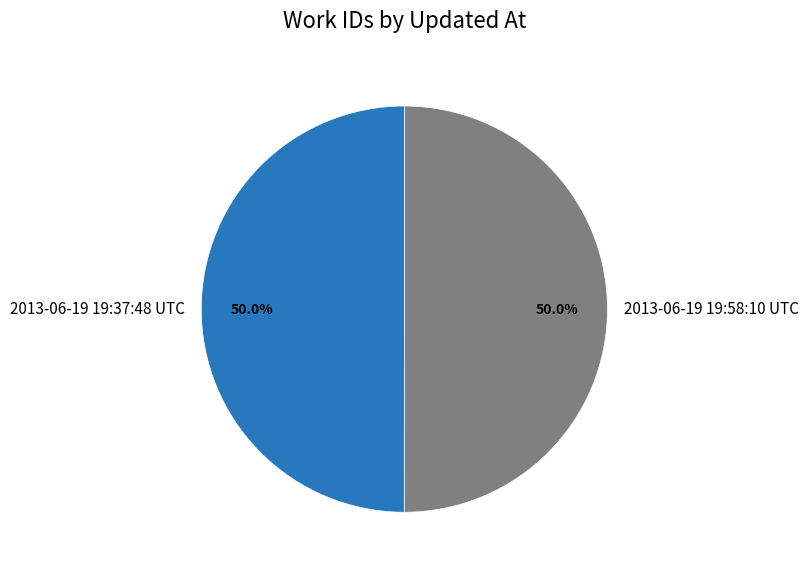

How many segments does this pie chart have?

2